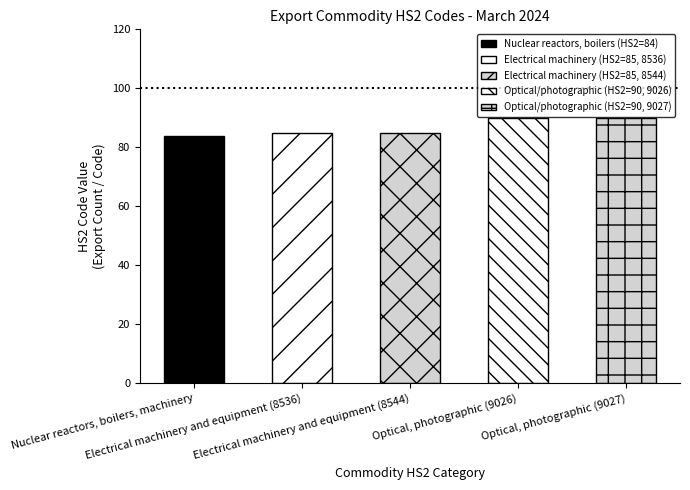

What is the difference between the values at Nuclear reactors, boilers, machinery and Electrical machinery and equipment (8544)?

1